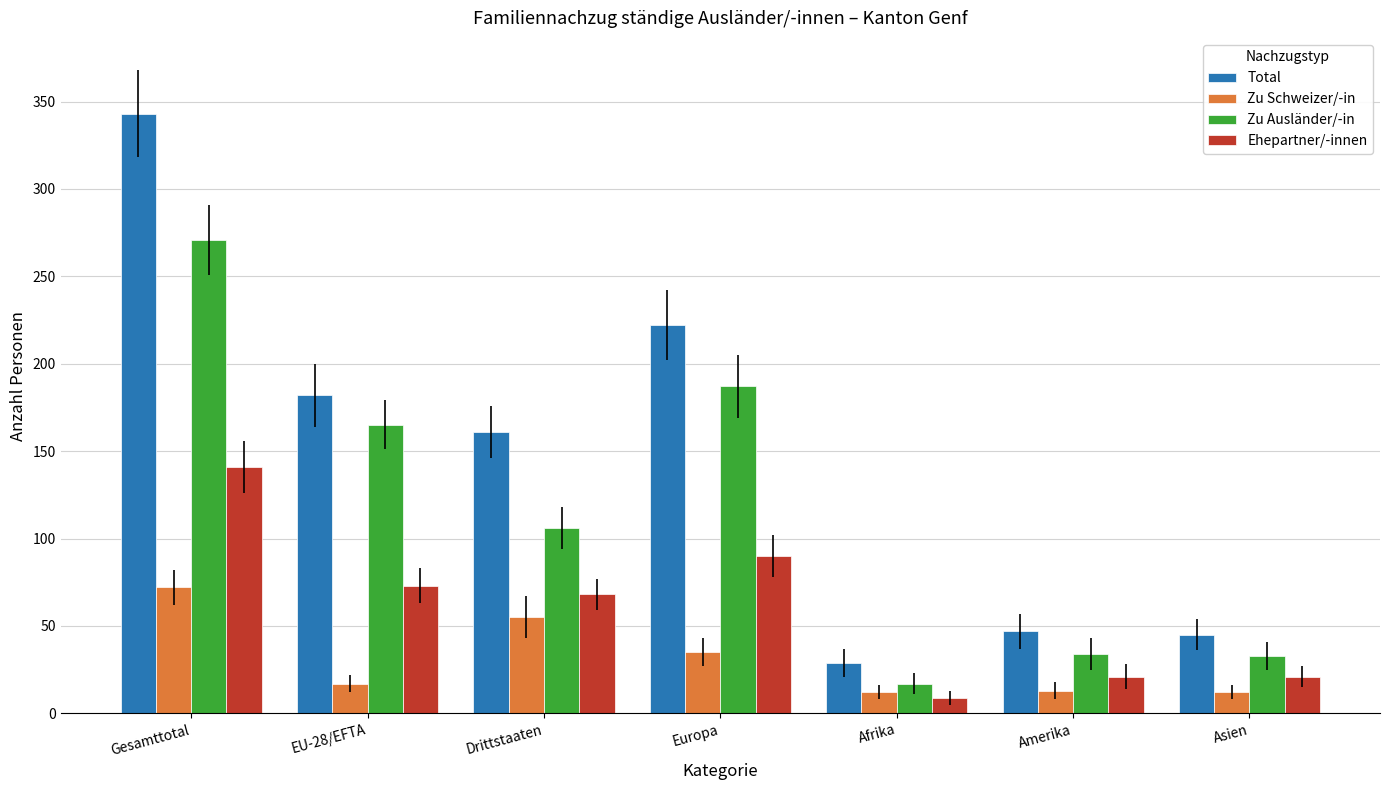

List the series in order of their overall mean, lowest first.

Zu Schweizer/-in, Ehepartner/-innen, Zu Ausländer/-in, Total